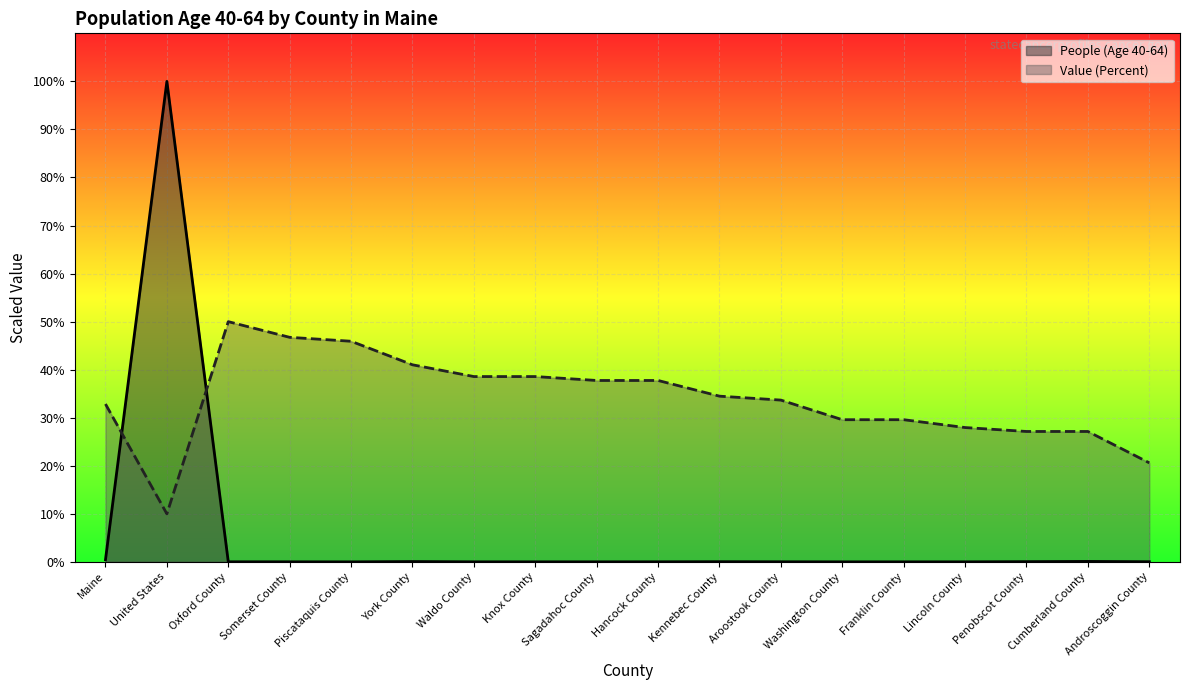

Reading left to right, transcribe all the data shown in this chart.

People (Age 40-64): Maine=0.4	United States=100.0	Oxford County=0.0	Somerset County=0.0	Piscataquis County=0.0	York County=0.1	Waldo County=0.0	Knox County=0.0	Sagadahoc County=0.0	Hancock County=0.0	Kennebec County=0.0	Aroostook County=0.0	Washington County=0.0	Franklin County=0.0	Lincoln County=0.0	Penobscot County=0.0	Cumberland County=0.1	Androscoggin County=0.0
Value (Percent): Maine=32.9	United States=10.0	Oxford County=50.0	Somerset County=46.7	Piscataquis County=45.9	York County=41.0	Waldo County=38.6	Knox County=38.6	Sagadahoc County=37.8	Hancock County=37.8	Kennebec County=34.5	Aroostook County=33.7	Washington County=29.6	Franklin County=29.6	Lincoln County=28.0	Penobscot County=27.1	Cumberland County=27.1	Androscoggin County=20.6